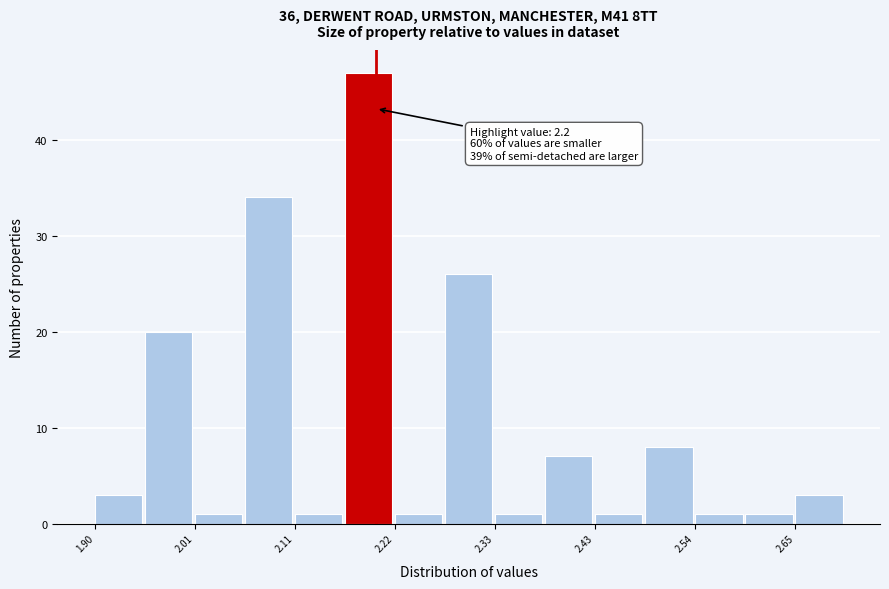

Read against the x-axis, roughly where is the centre of the tallest bar?

2.20